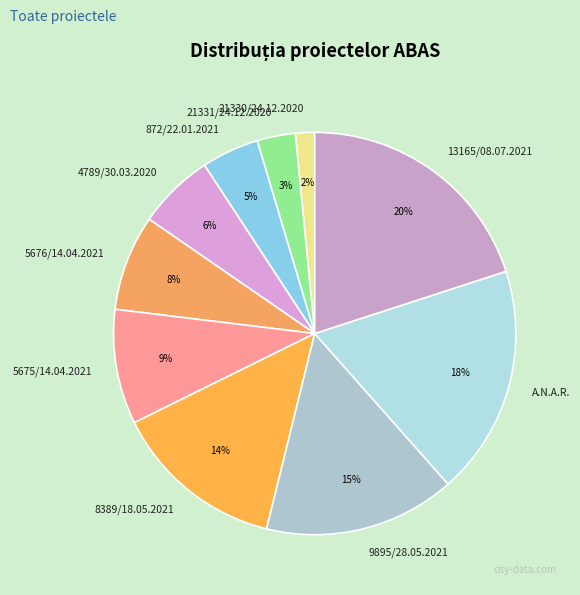

To the nearest percent, what portion does 21331/24.12.2020 represent?

3%